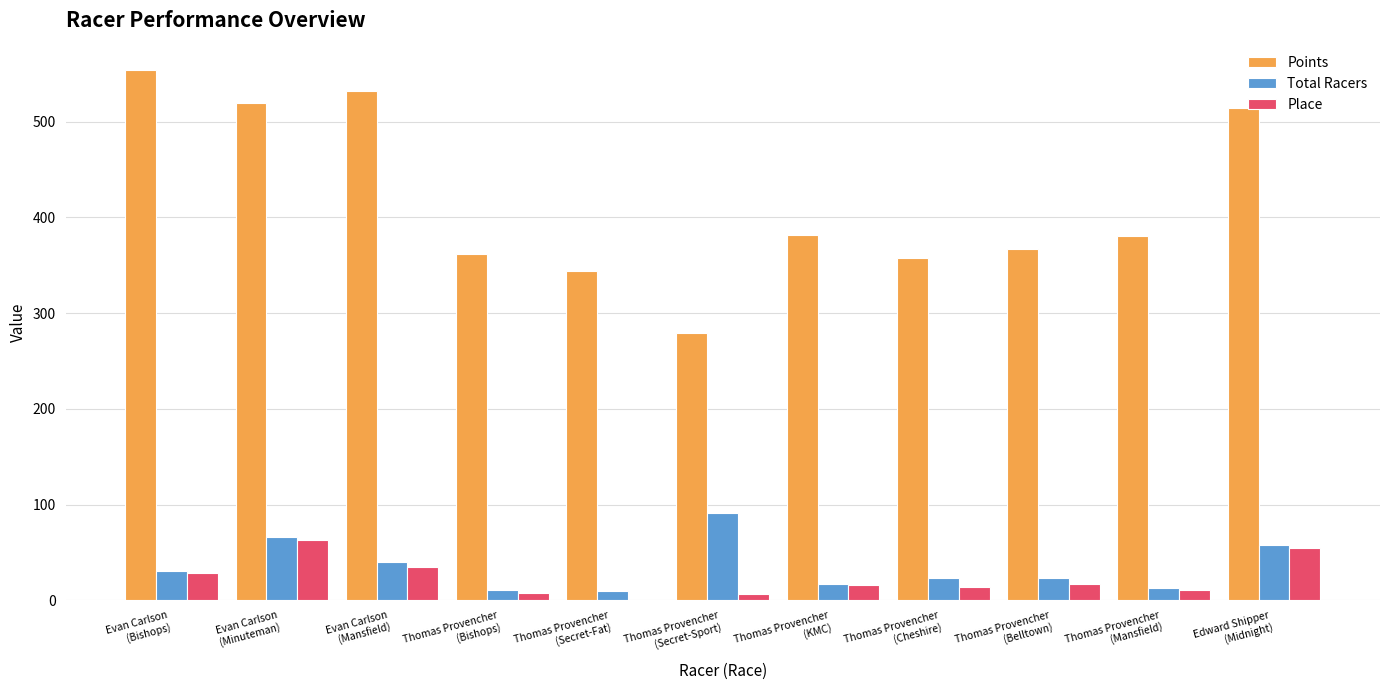

What is the sum of all Total Racers values?

383.0